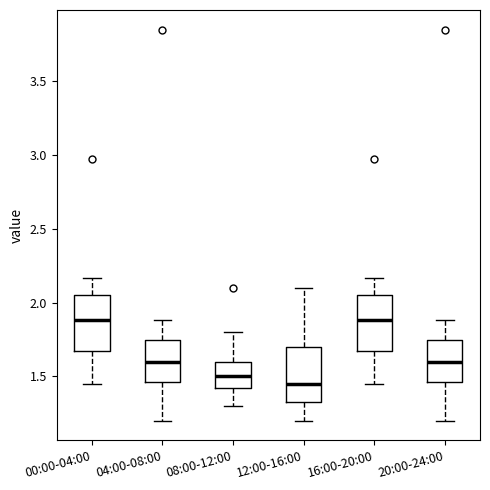

Reading left to right, transcribe this box plot: for each box, give where its median line is, the range the box spans, and where its two whiskers end, as read against the y-axis. The values are not printed on the chart, so give them approximately, as read against the axis.

00:00-04:00: median 1.90, box 1.70 to 2.05, whiskers 1.45 to 2.15
04:00-08:00: median 1.60, box 1.45 to 1.75, whiskers 1.20 to 1.90
08:00-12:00: median 1.50, box 1.45 to 1.60, whiskers 1.30 to 1.80
12:00-16:00: median 1.45, box 1.35 to 1.70, whiskers 1.20 to 2.10
16:00-20:00: median 1.90, box 1.70 to 2.05, whiskers 1.45 to 2.15
20:00-24:00: median 1.60, box 1.45 to 1.75, whiskers 1.20 to 1.90